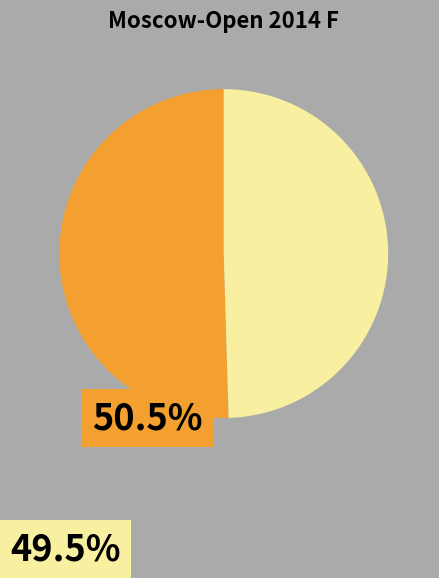

How many segments does this pie chart have?

2